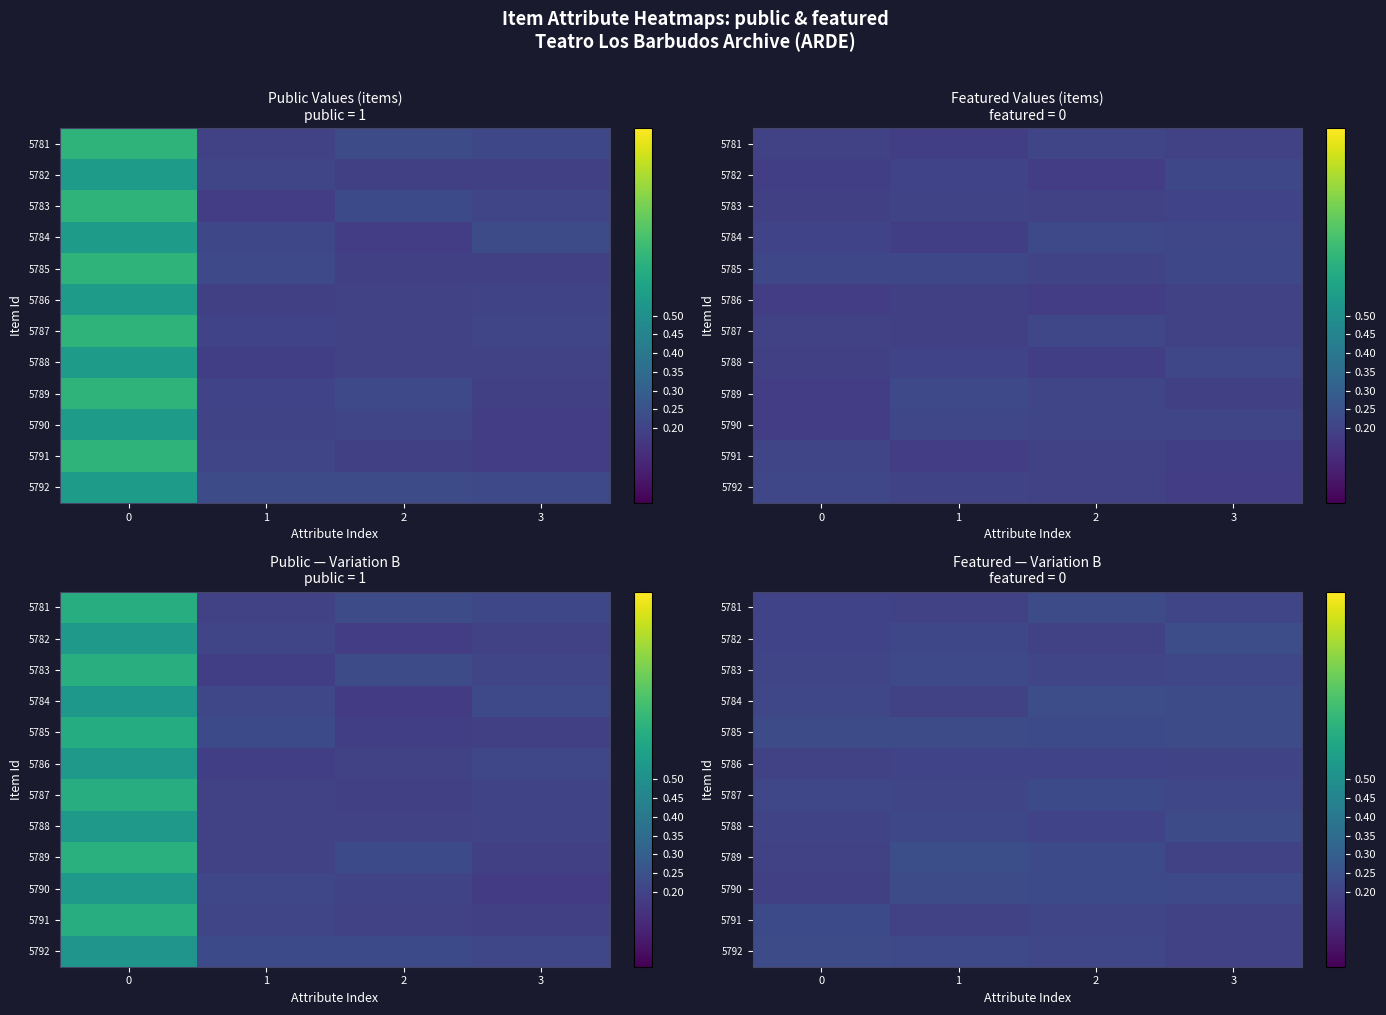

At how many categories does at least one series exceed 0?

4